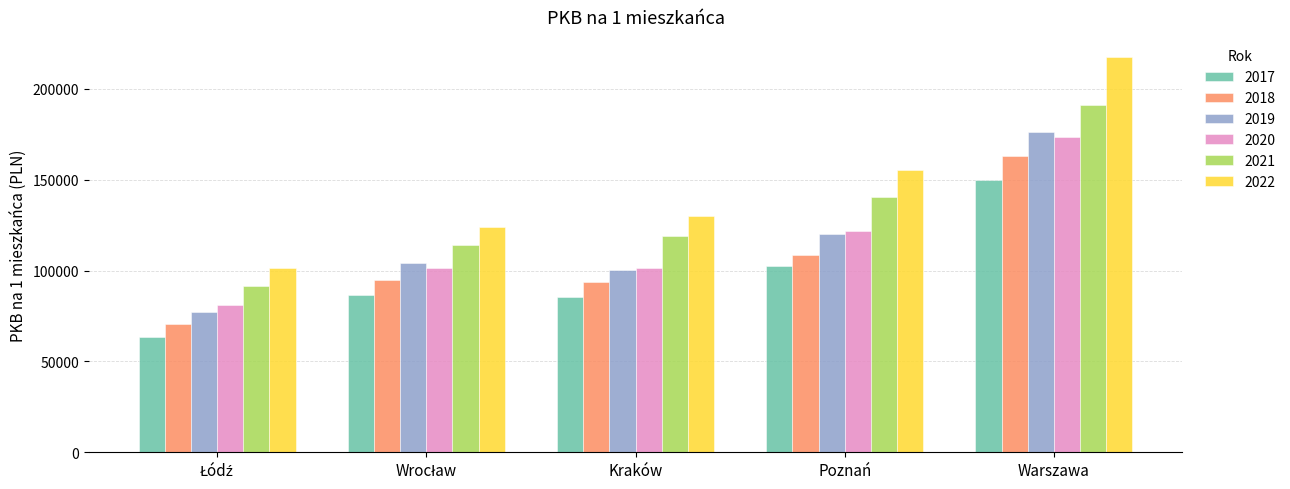

What position from the left is Warszawa?

5